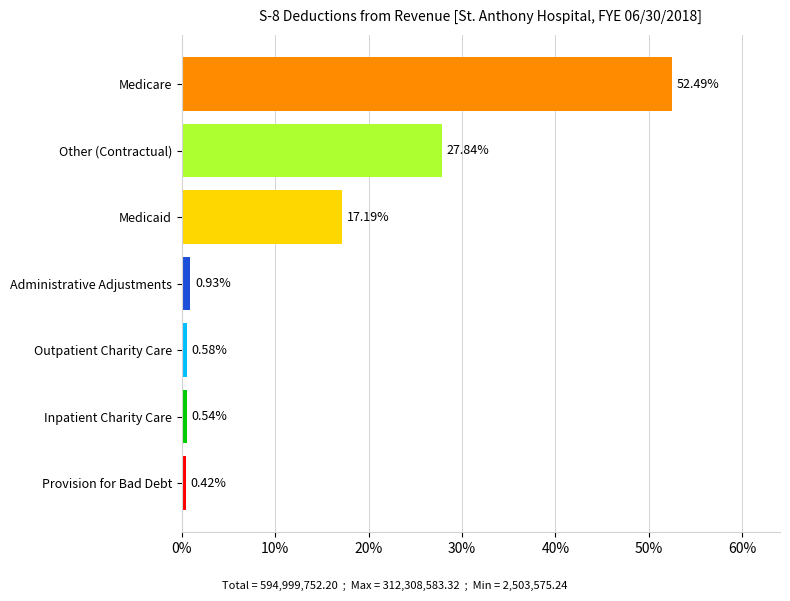

What is the difference between the maximum and minimum values?

52.1